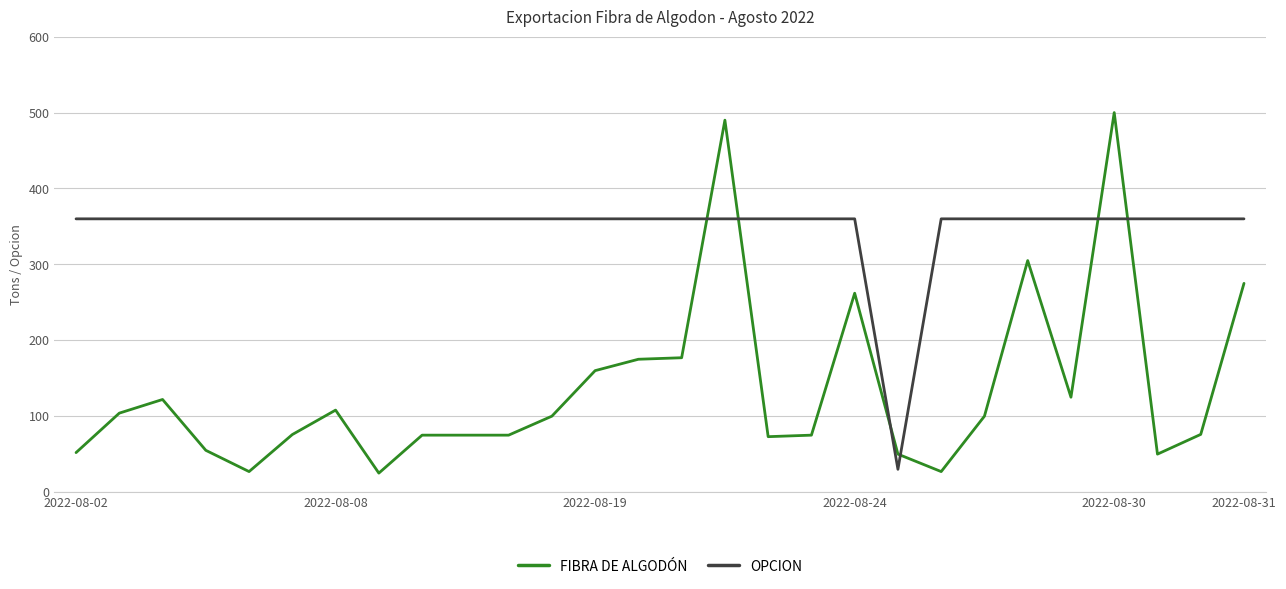

What is the smallest value displayed?

25.0